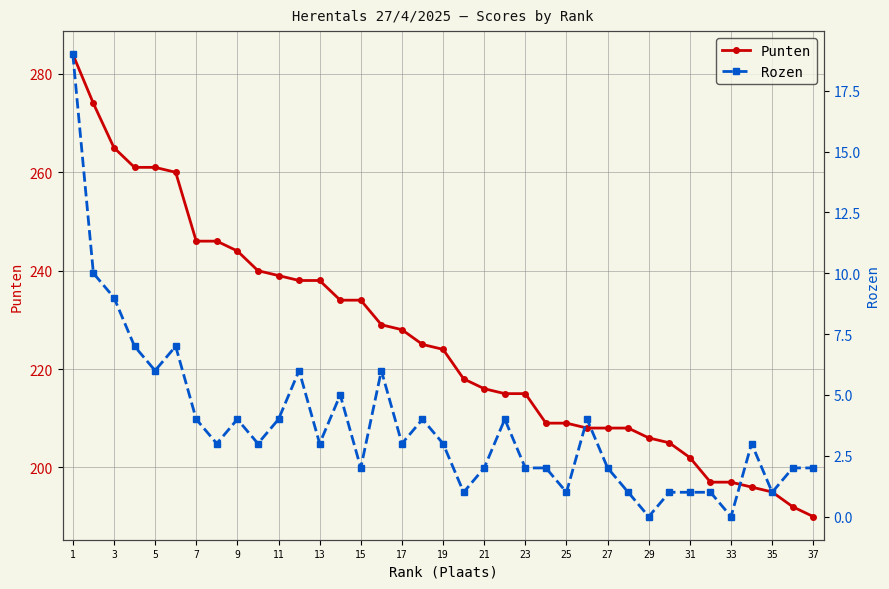

What is the greatest value displayed?

284